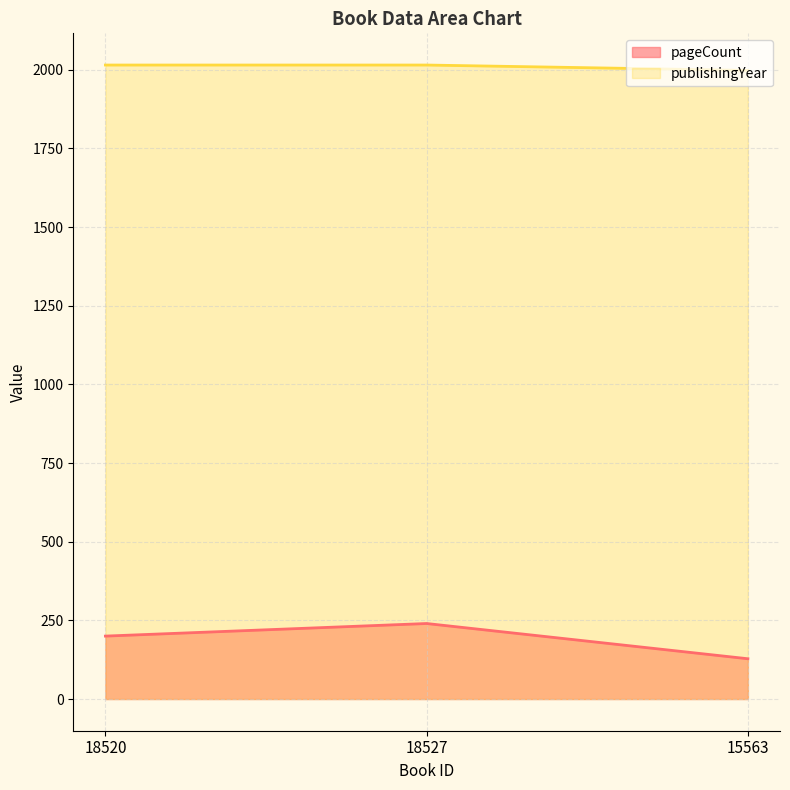

True or false: pageCount has a value of 319 at 18520.

False